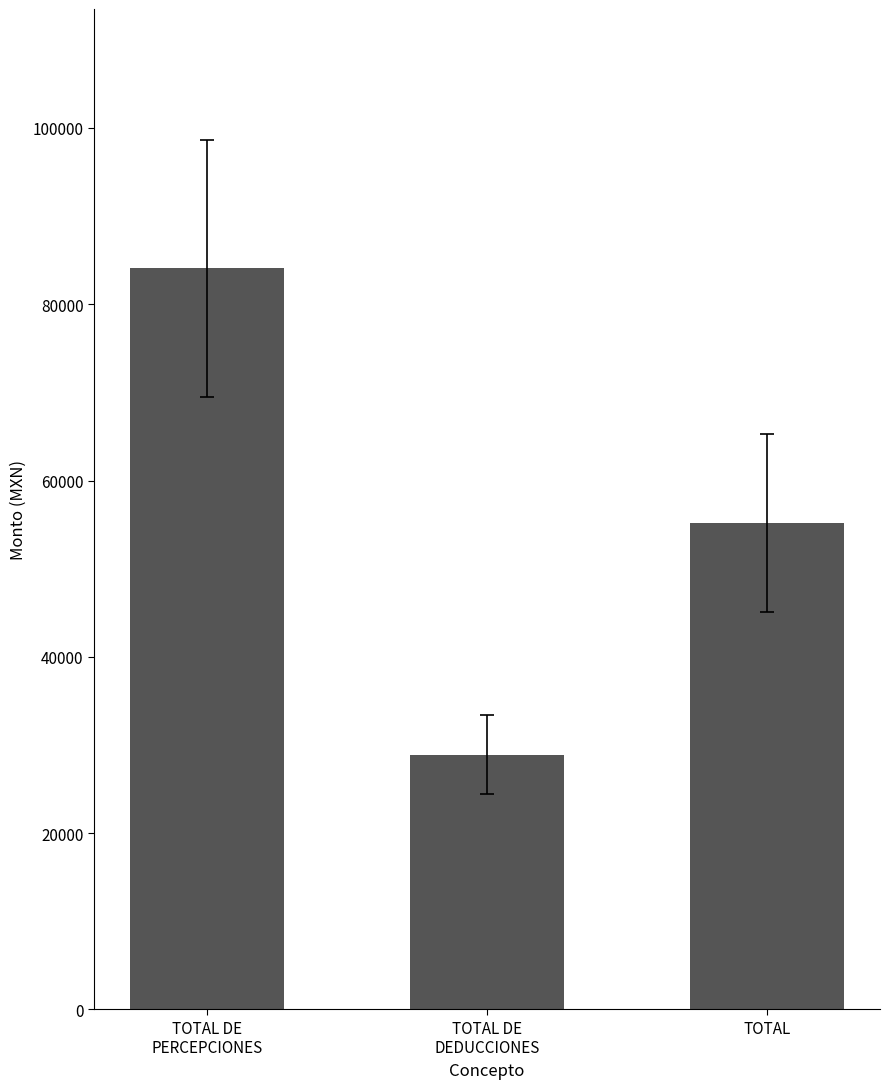

What is the label of the 1st bar from the left?

TOTAL DE
PERCEPCIONES